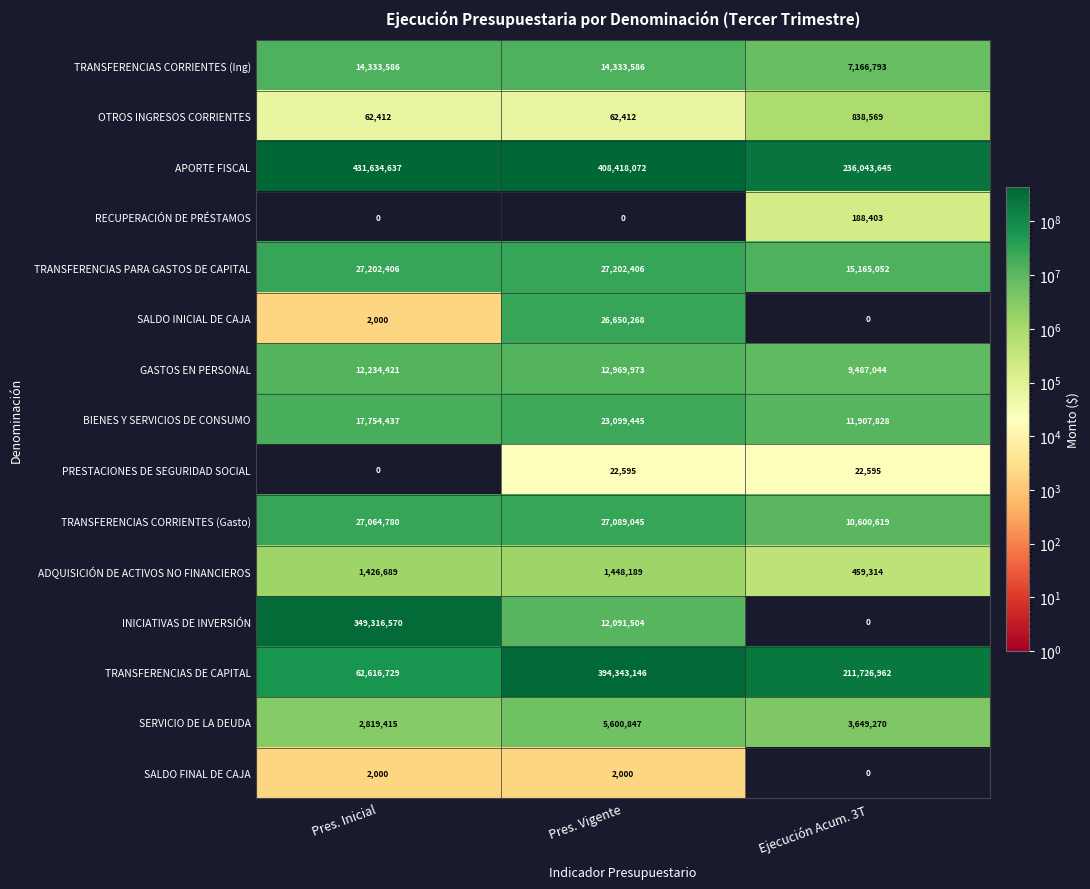

The value of SERVICIO DE LA DEUDA at Pres. Inicial is 2819415. True or false?

True